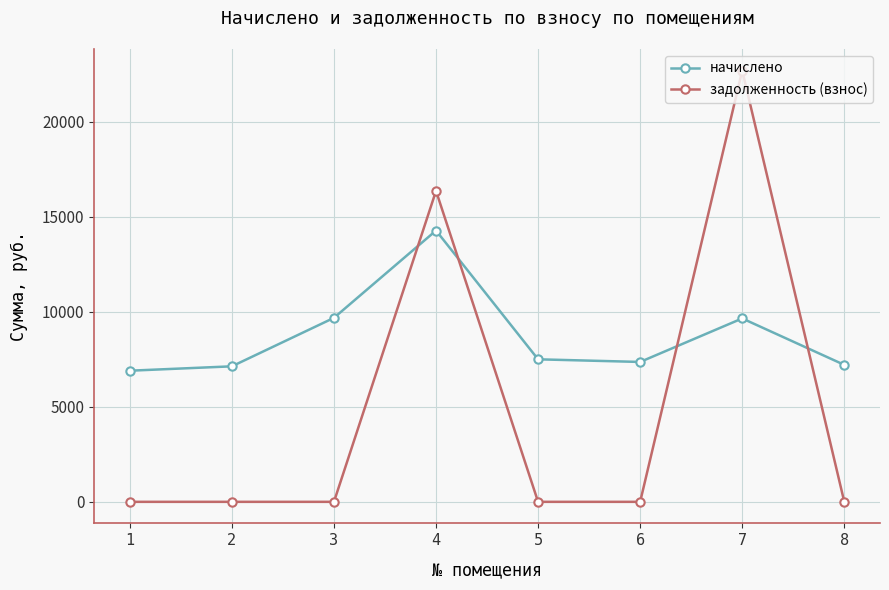

What is the maximum value for начислено?

14269.4